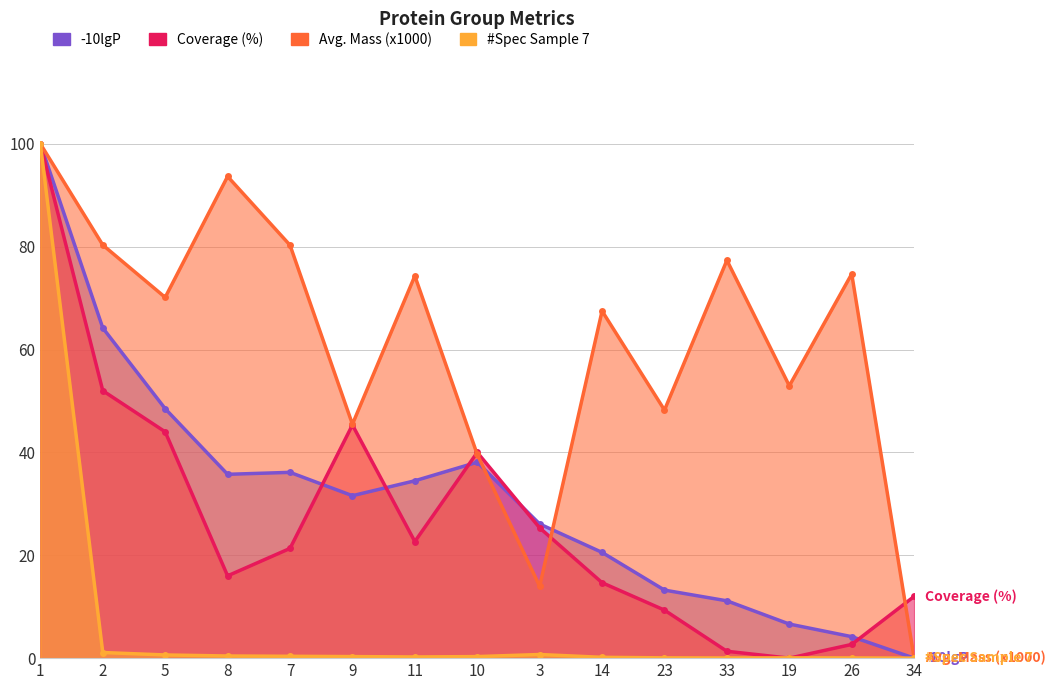

Between 8 and 34, which series saw the biggest shift?

Avg. Mass (x1000)